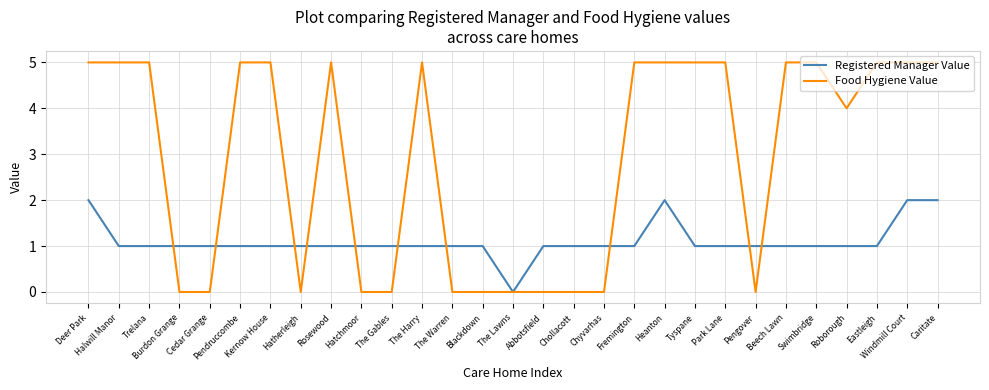

At Windmill Court, list the series in order from largest to smallest.

Food Hygiene Value, Registered Manager Value